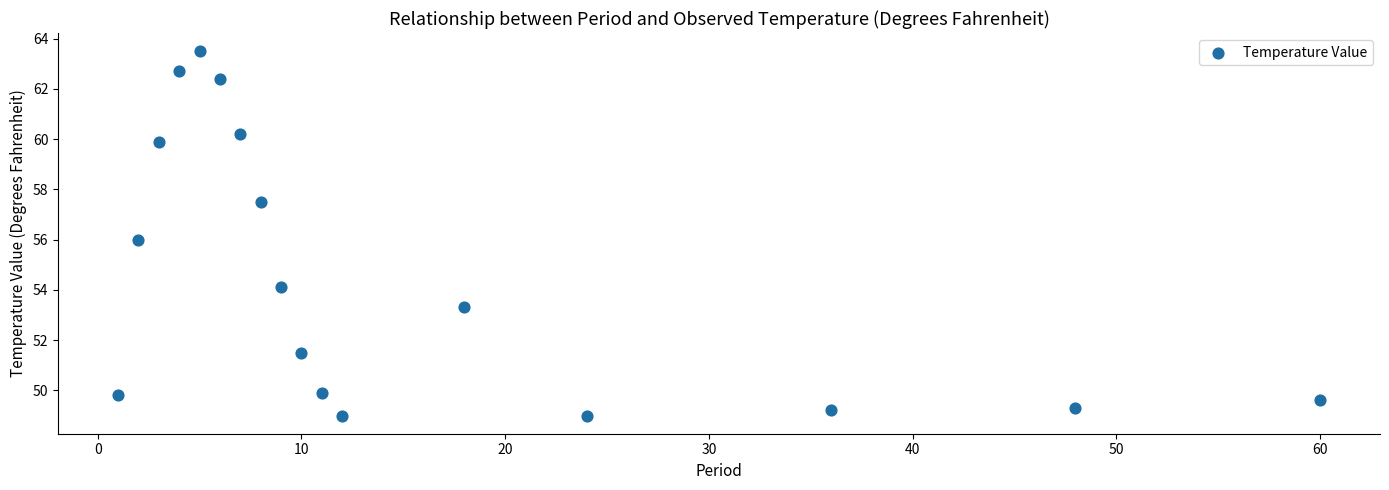

What is the range of Y values (max minus min)?

14.5